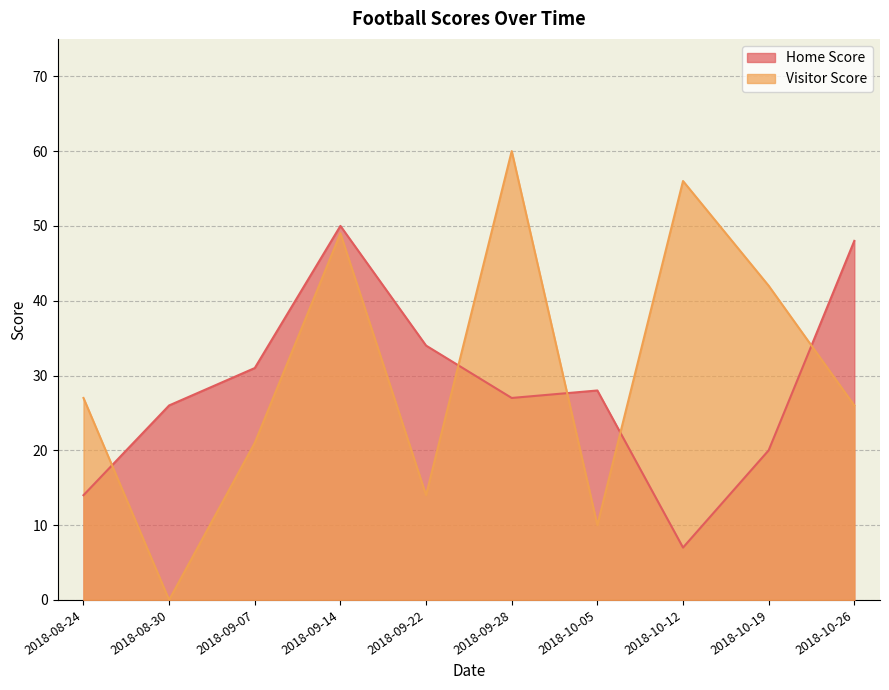

Which series changed the most between 2018-10-19 and 2018-08-24?

Visitor Score